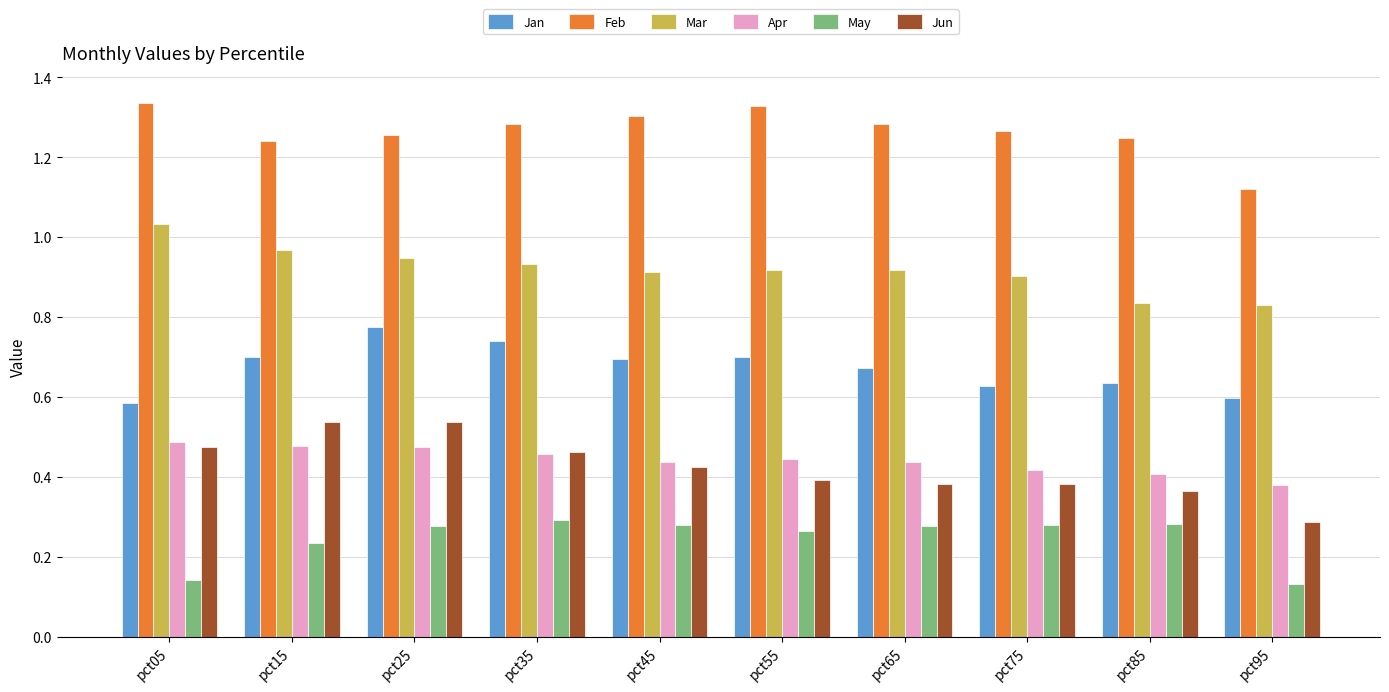

What is the sum of all Jan values?

6.7